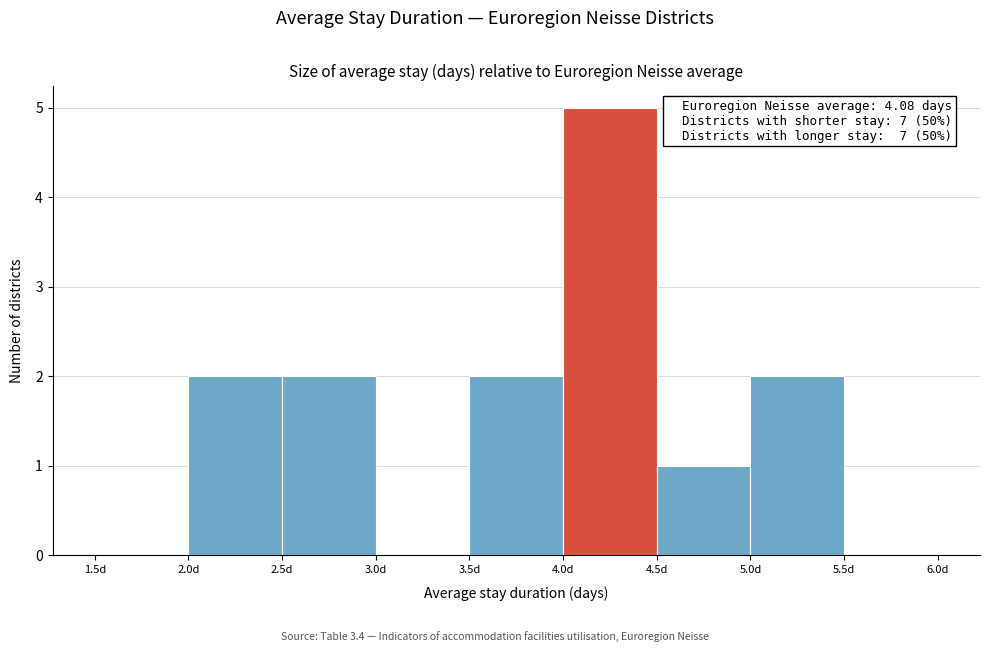

Which range on the x-axis has the tallest bar?

4.0 to 4.5